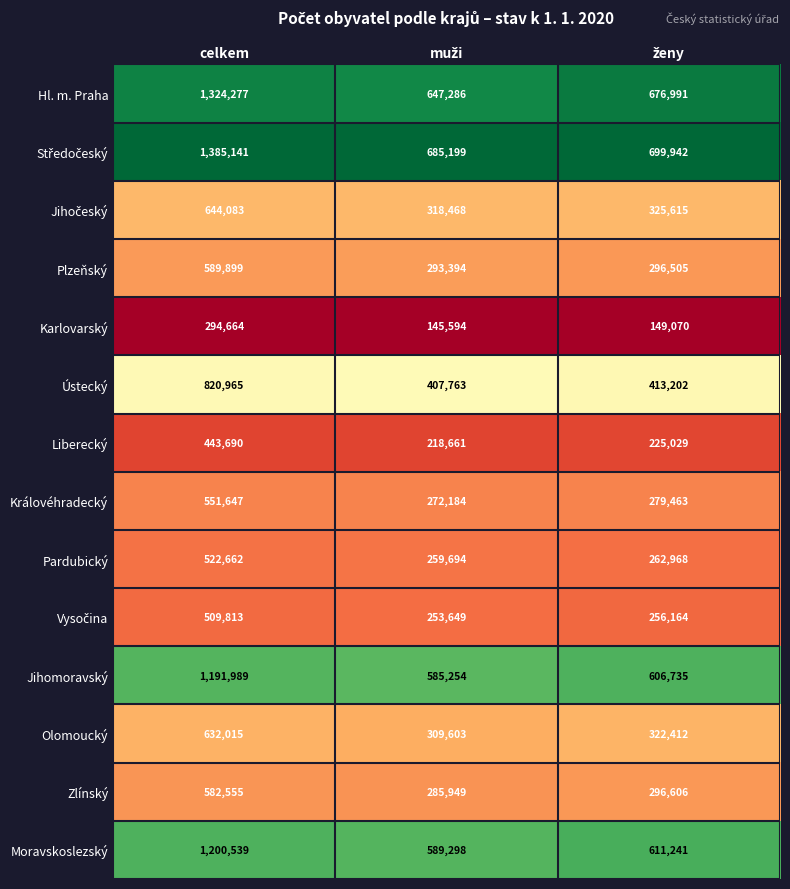

At which label does Karlovarský first exceed 149070?

celkem